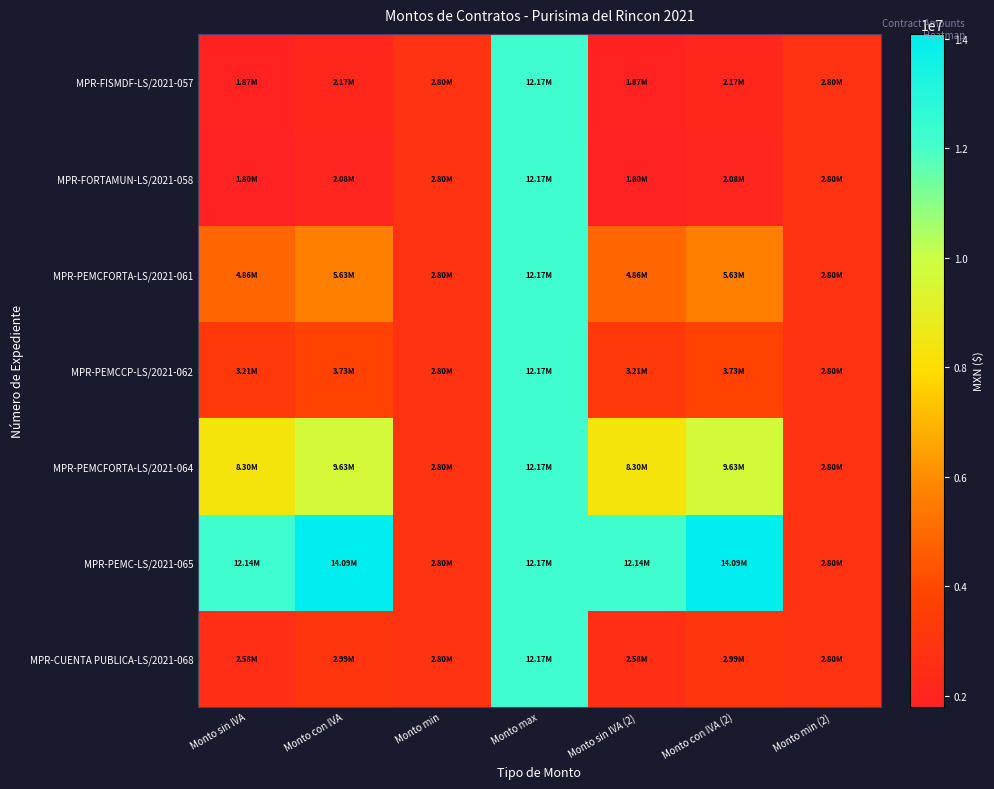

Rank the series by their maximum value, from highest to lowest.

MPR-PEMC-LS/2021-065, MPR-FISMDF-LS/2021-057, MPR-FORTAMUN-LS/2021-058, MPR-PEMCFORTA-LS/2021-061, MPR-PEMCCP-LS/2021-062, MPR-PEMCFORTA-LS/2021-064, MPR-CUENTA PUBLICA-LS/2021-068